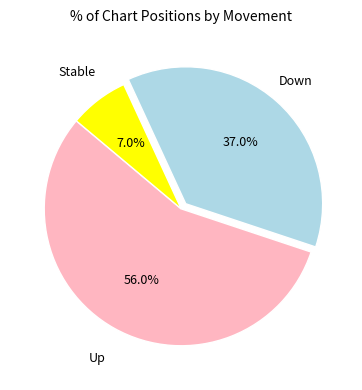

Is there any slice that represents more than half of the pie?

Yes